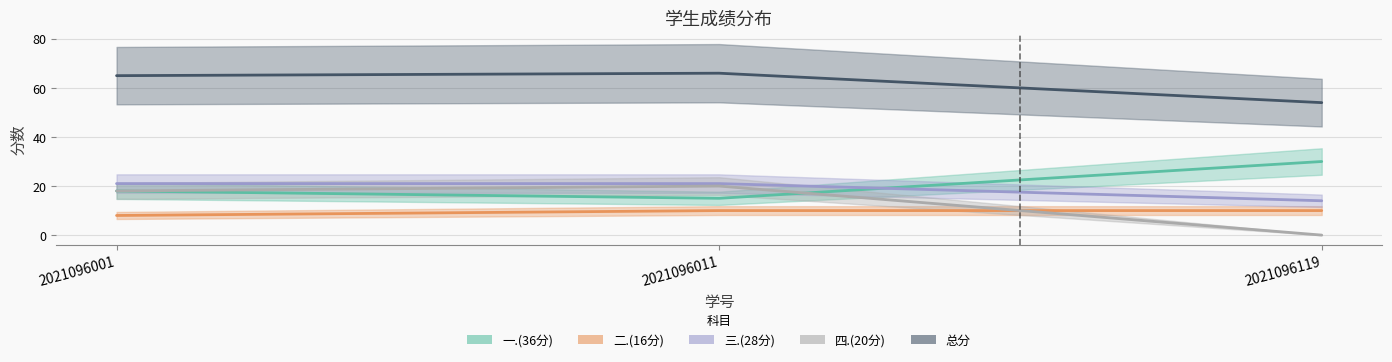

Is the value of 一.(36分) at 2021096001 greater than the value of 二.(16分) at 2021096011?

Yes